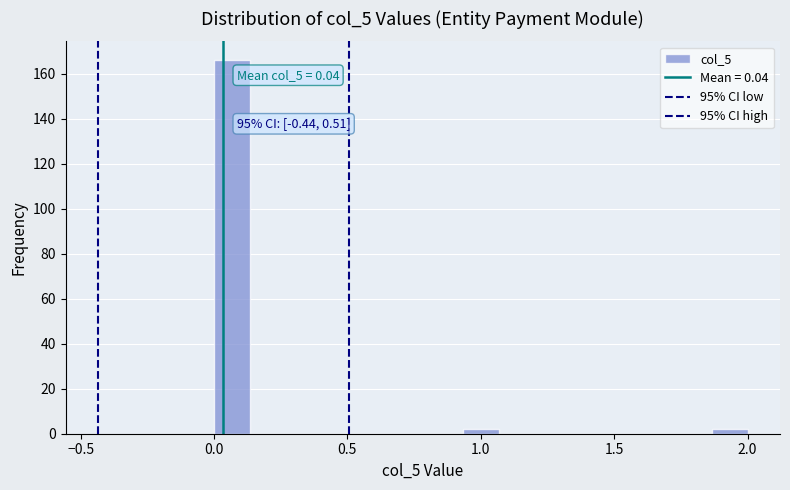

Around what value on the x-axis is the tallest bar? Give the approximate position of its centre, as read against the axis.

0.05